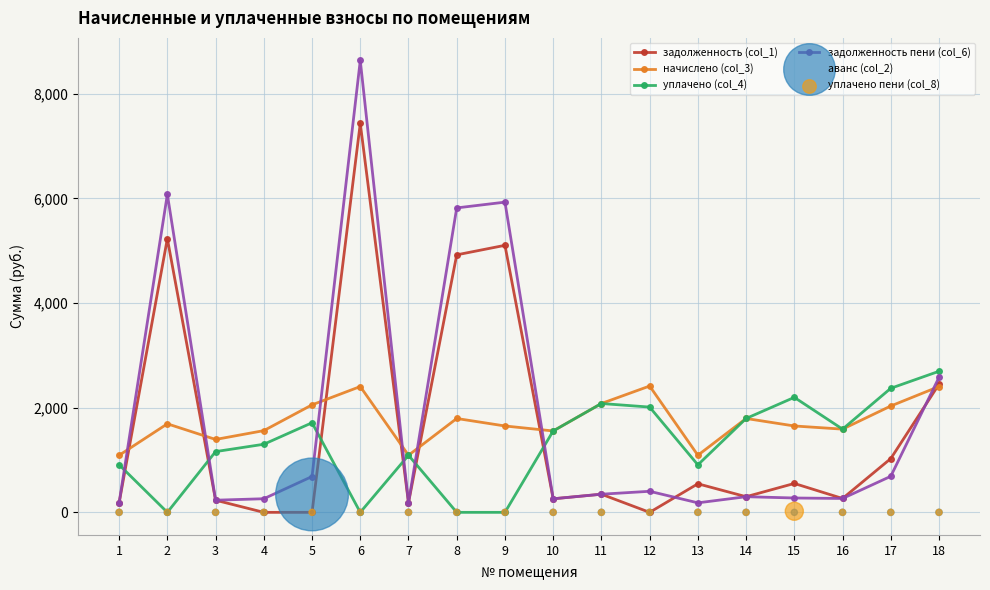

At how many categories does at least one series exceed 7060?

1